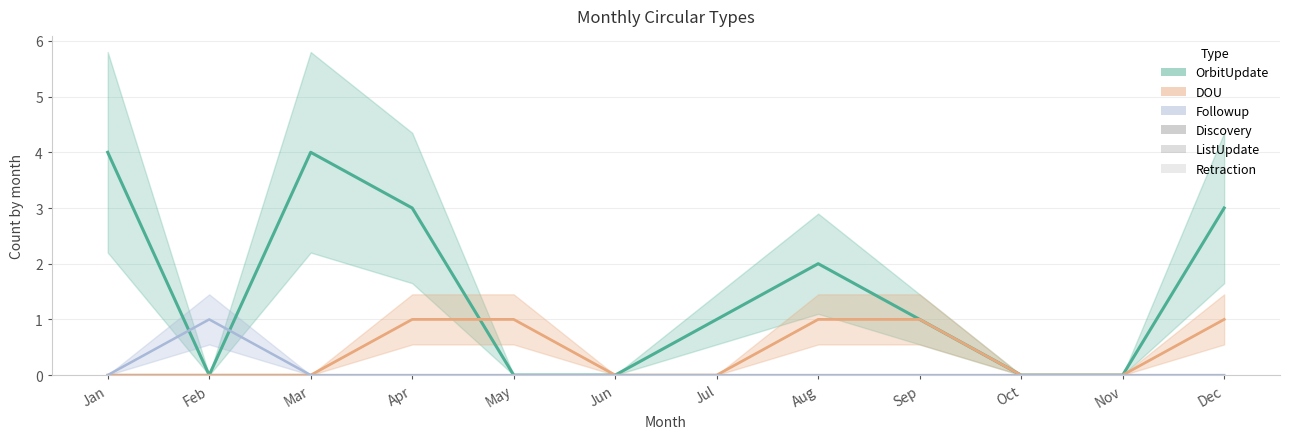

What is the highest value of the DOU series?

1